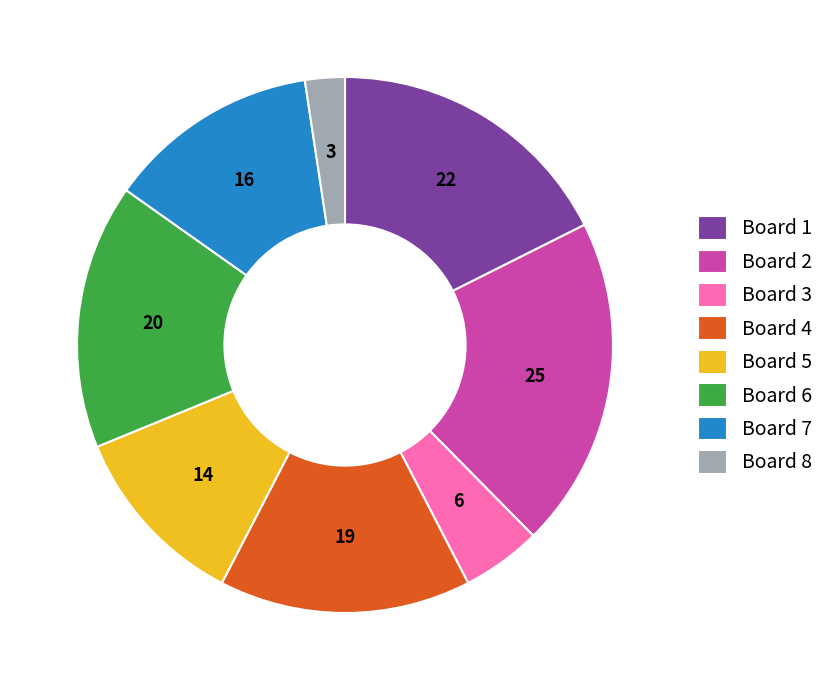

Is the sum of Board 1 and Board 4 greater than half?

No